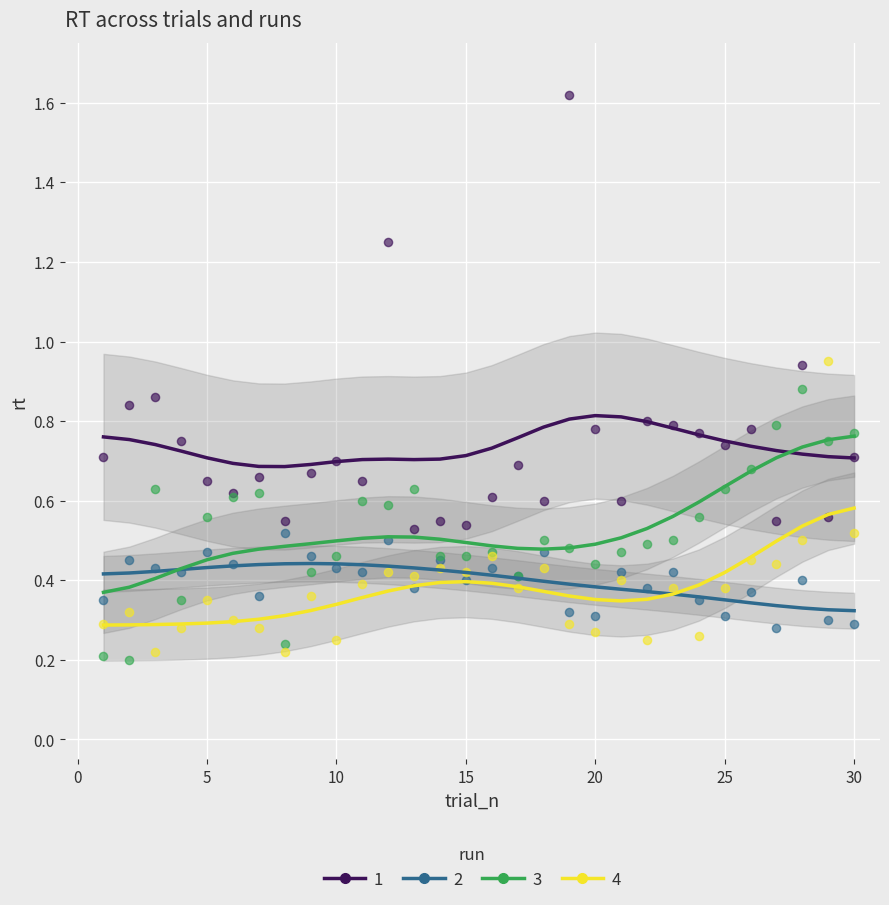

What is the X range (max minus min) for the scatter plot?

29.0